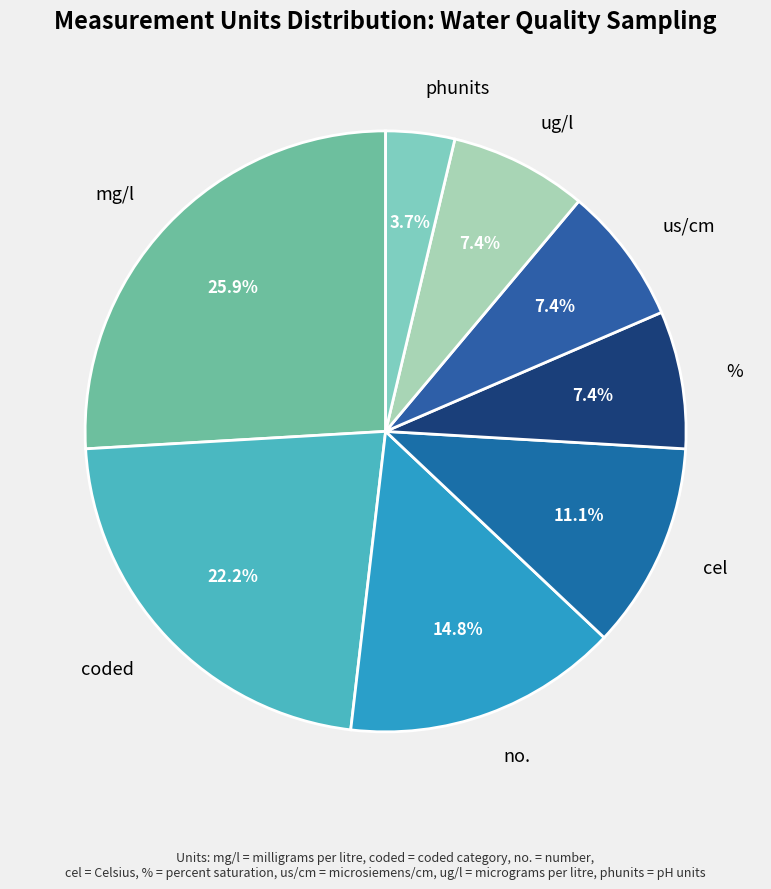

To the nearest percent, what is the difference between the cel and % slice percentages?

4%